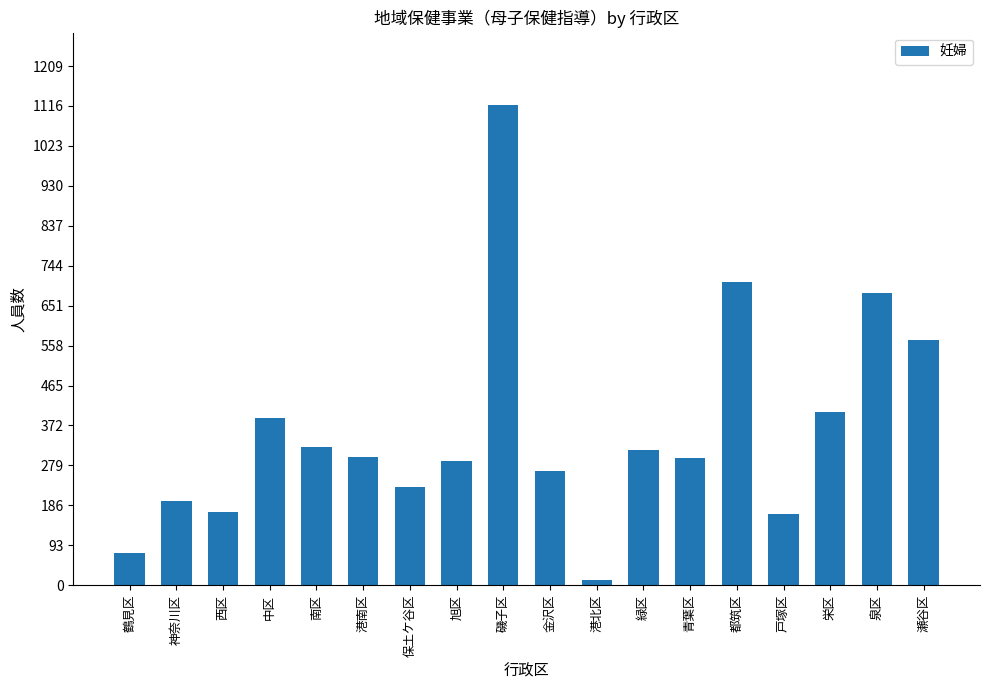

What is the label of the 14th bar from the right?

南区